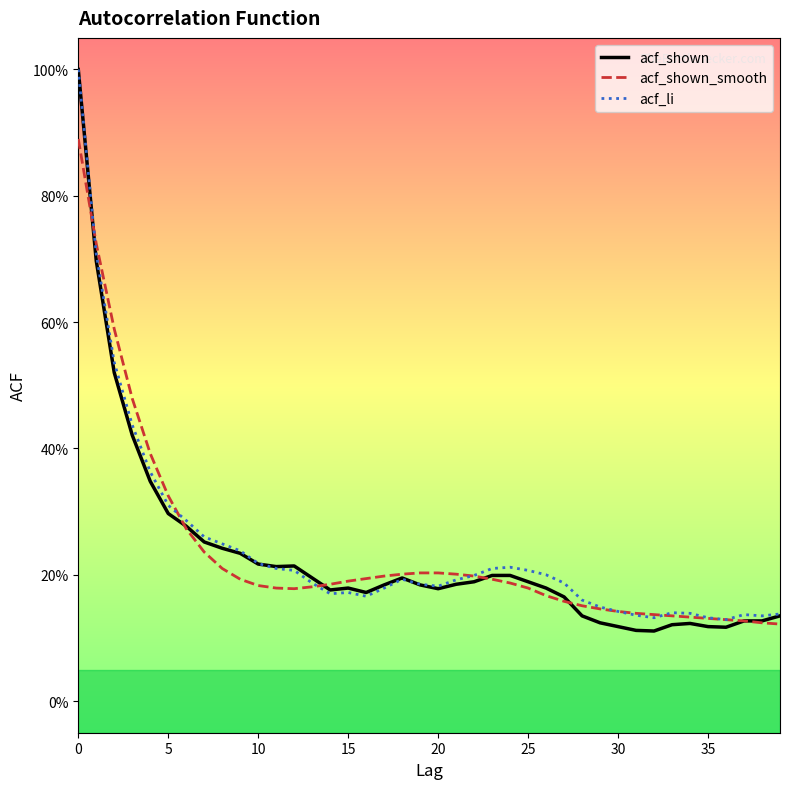

At how many categories does at least one series exceed 0?

40